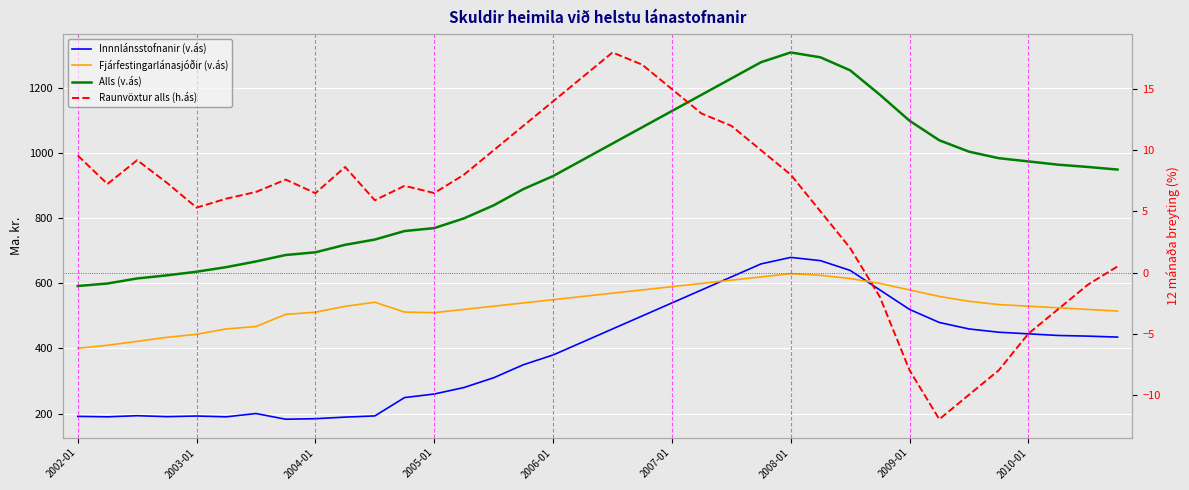

Where is the first local maximum for Alls (v.ás)?

2008-01